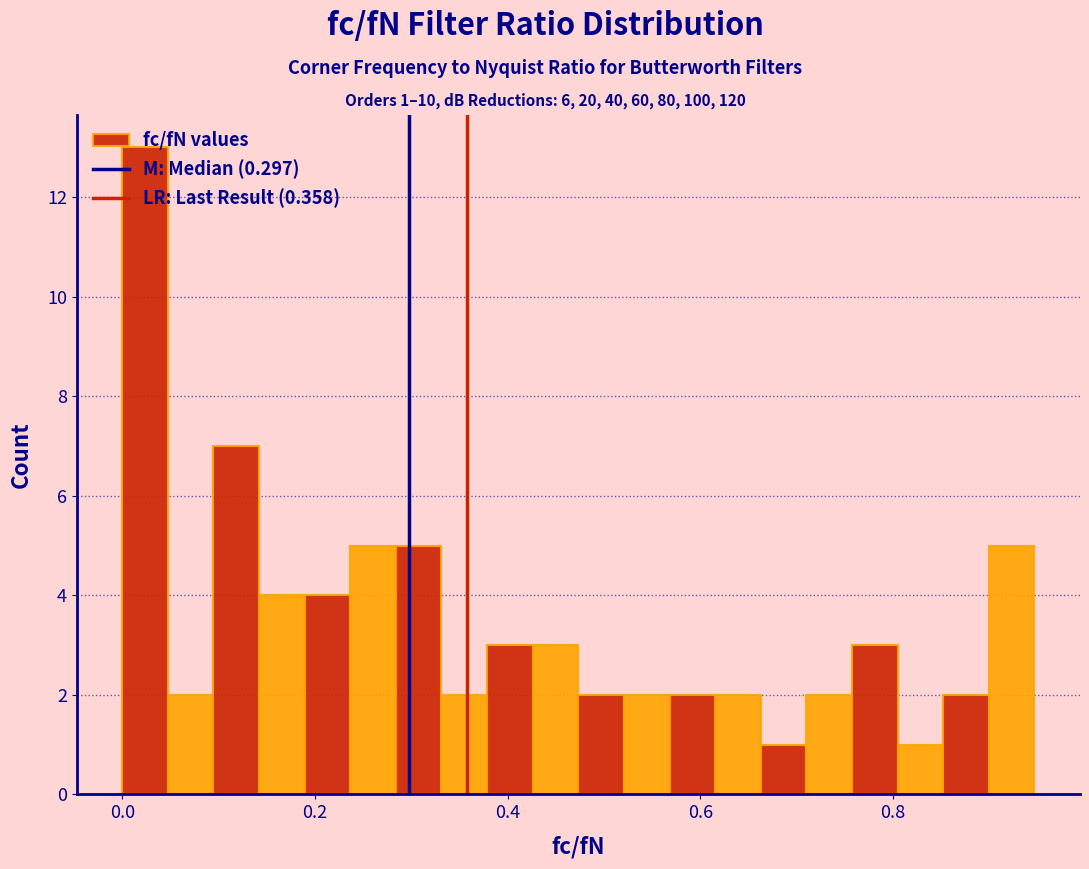

Around what value on the x-axis is the tallest bar? Give the approximate position of its centre, as read against the axis.

0.02